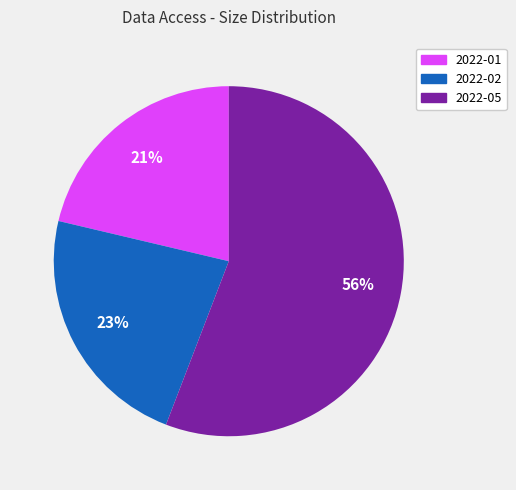

What is the majority slice?

2022-05